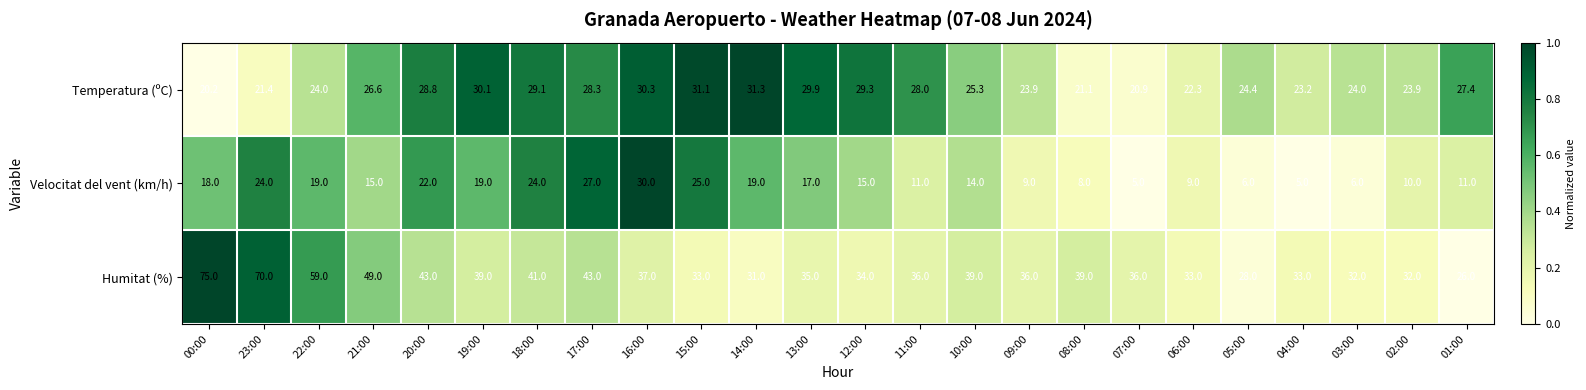

At which label does Temperatura (ºC) reach its peak?

14:00